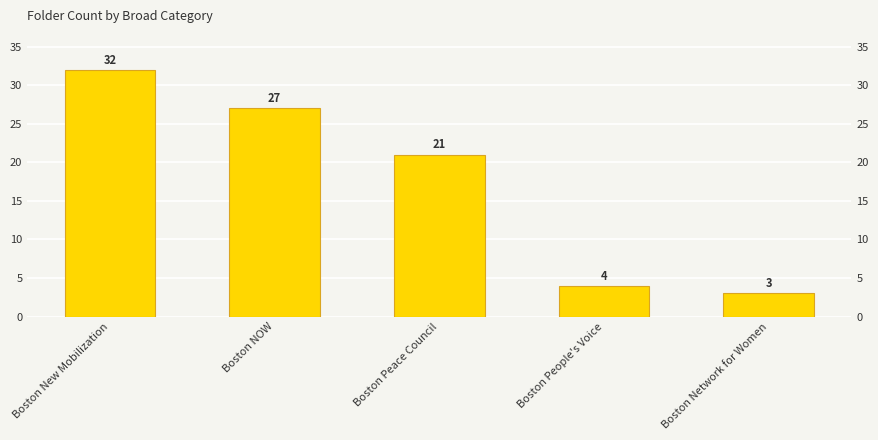

True or false: the data shows 42 at Boston New Mobilization.

False